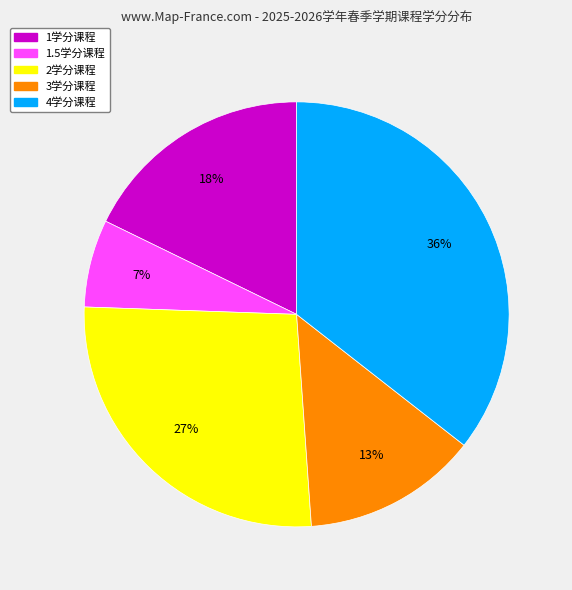

Is there a majority slice in this chart?

No